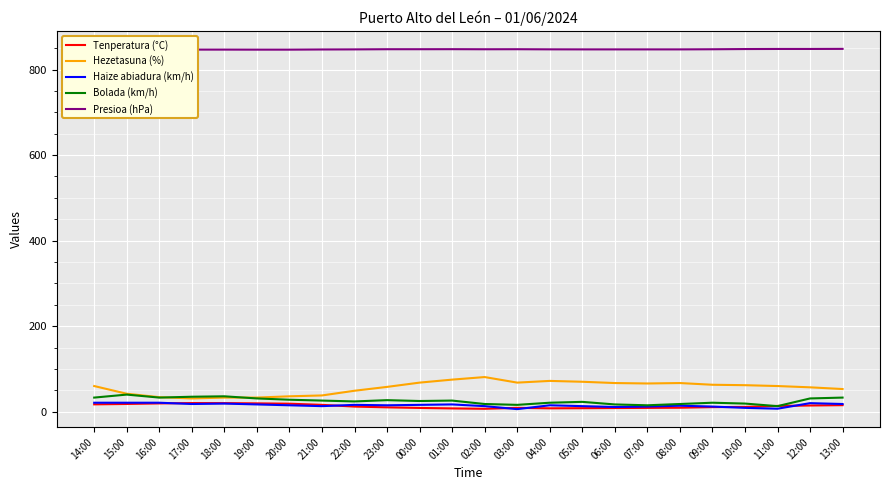

What is the greatest value displayed?

848.3